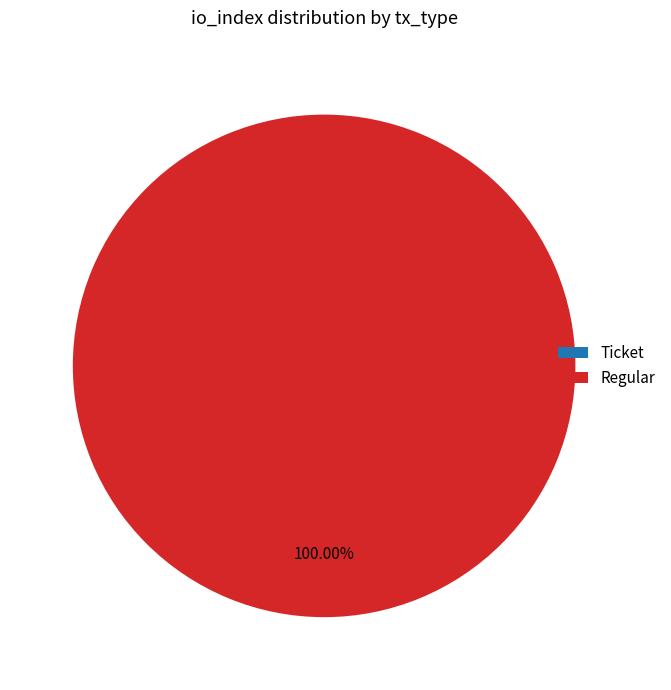

Combined, what portion of the pie is Ticket and Regular?

100.0%